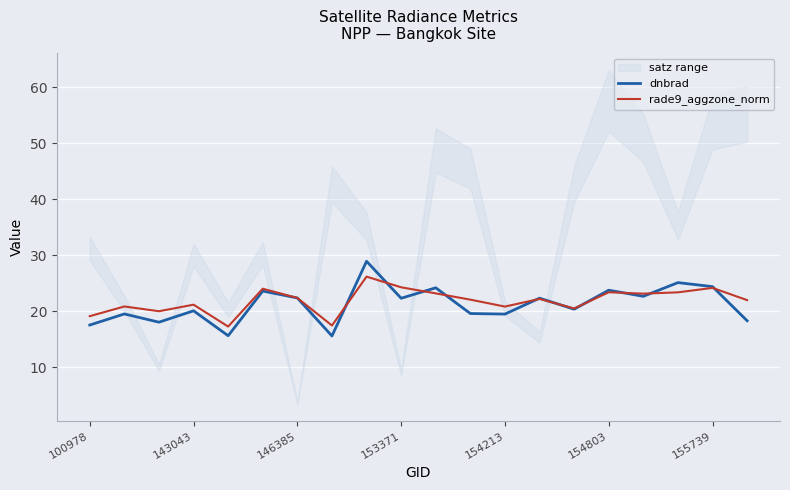

Which series ends up on top after the final intersection of rade9_aggzone_norm and dnbrad?

rade9_aggzone_norm